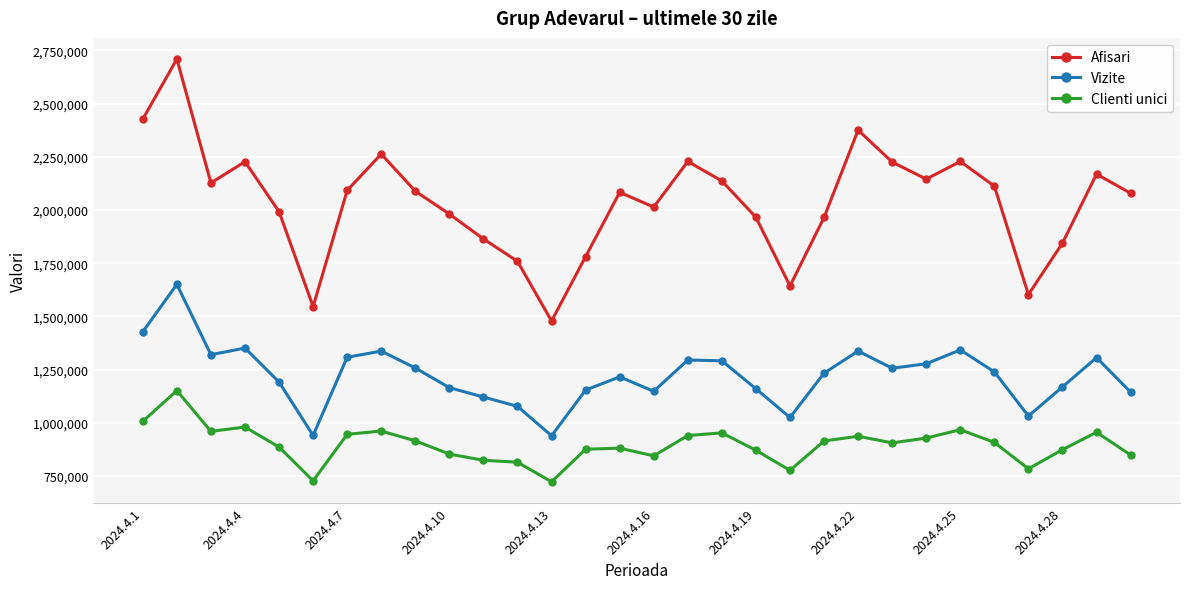

True or false: Afisari and Clienti unici cross at least once.

False